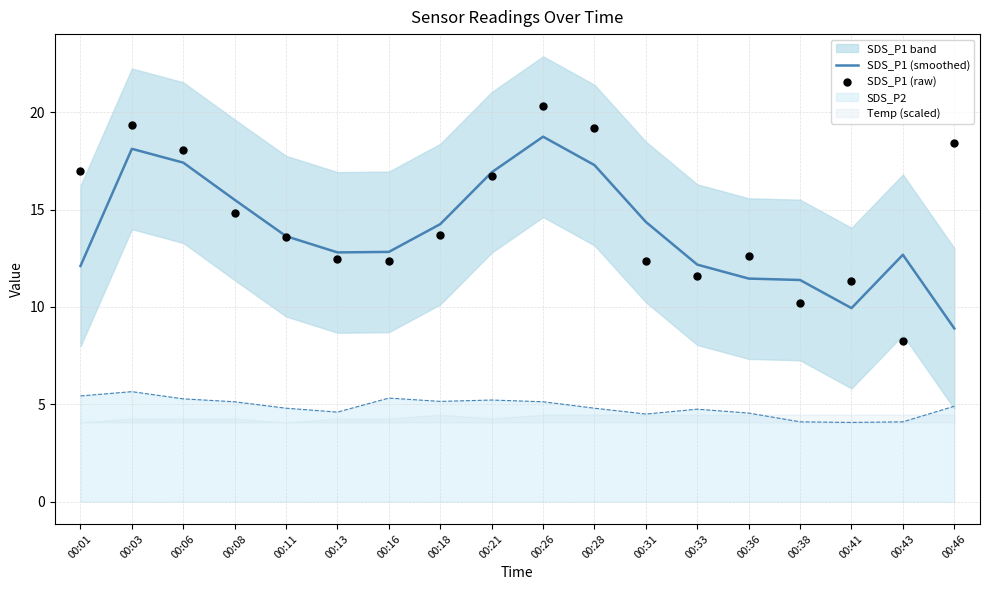

What is the lowest value of the SDS_P2 series?

4.1